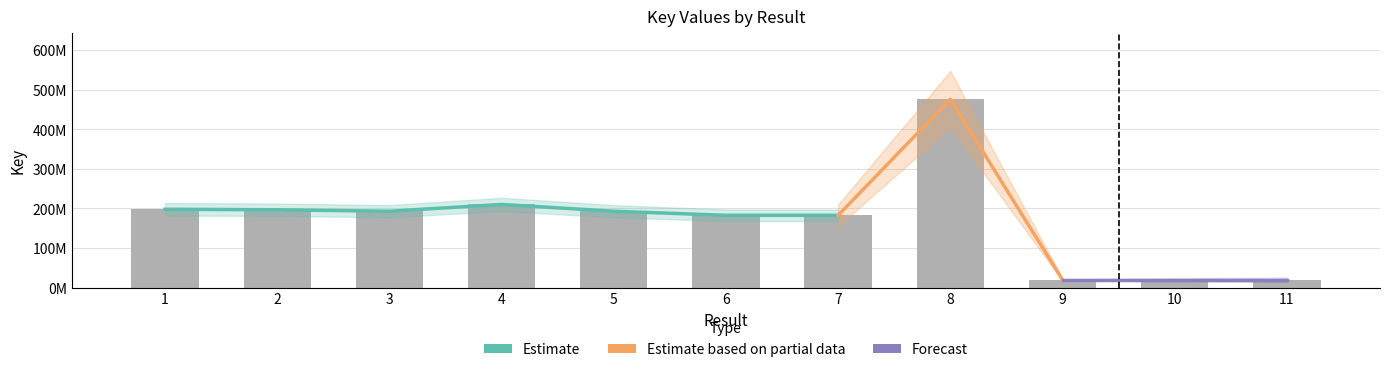

The chart shows a value of 60.3 at 1. True or false?

False